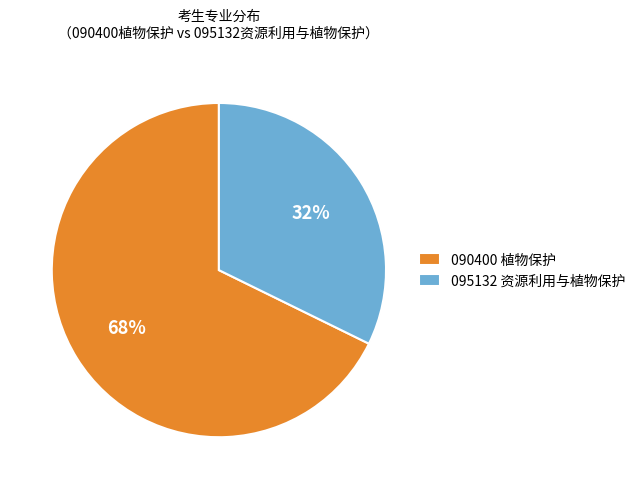

To the nearest percent, what portion does 090400 植物保护 represent?

68%